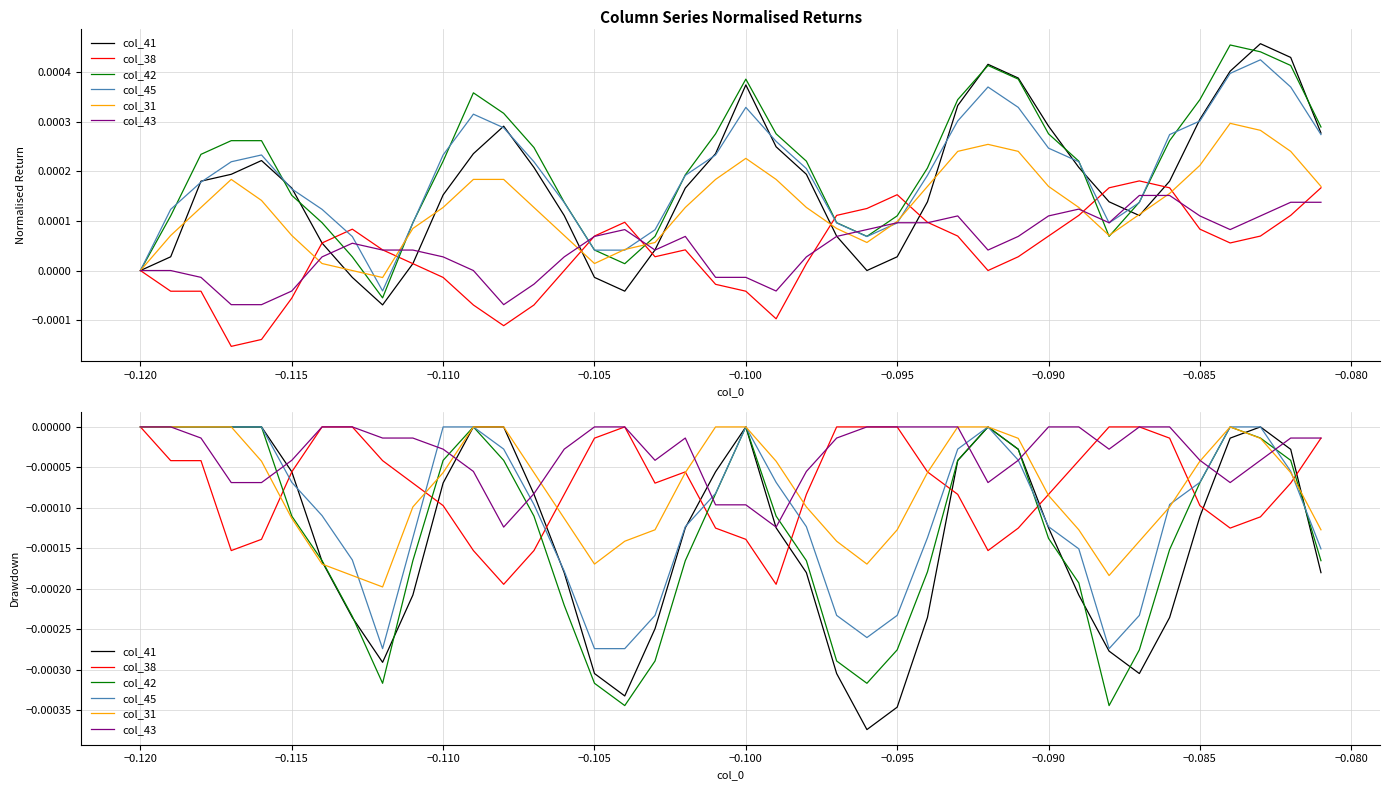

Is the value of col_41 at 32 greater than the value of col_43 at 17?

No